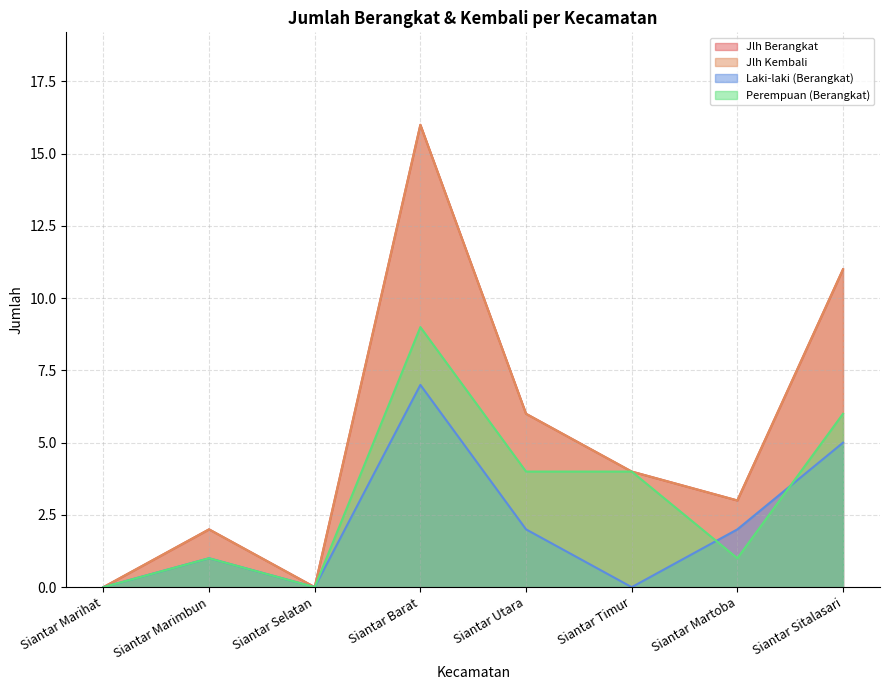

Reading left to right, list all the values displayed in this chart.

Jlh Berangkat: Siantar Marihat=0	Siantar Marimbun=2	Siantar Selatan=0	Siantar Barat=16	Siantar Utara=6	Siantar Timur=4	Siantar Martoba=3	Siantar Sitalasari=11
Jlh Kembali: Siantar Marihat=0	Siantar Marimbun=2	Siantar Selatan=0	Siantar Barat=16	Siantar Utara=6	Siantar Timur=4	Siantar Martoba=3	Siantar Sitalasari=11
Laki-laki (Berangkat): Siantar Marihat=0	Siantar Marimbun=1	Siantar Selatan=0	Siantar Barat=7	Siantar Utara=2	Siantar Timur=0	Siantar Martoba=2	Siantar Sitalasari=5
Perempuan (Berangkat): Siantar Marihat=0	Siantar Marimbun=1	Siantar Selatan=0	Siantar Barat=9	Siantar Utara=4	Siantar Timur=4	Siantar Martoba=1	Siantar Sitalasari=6